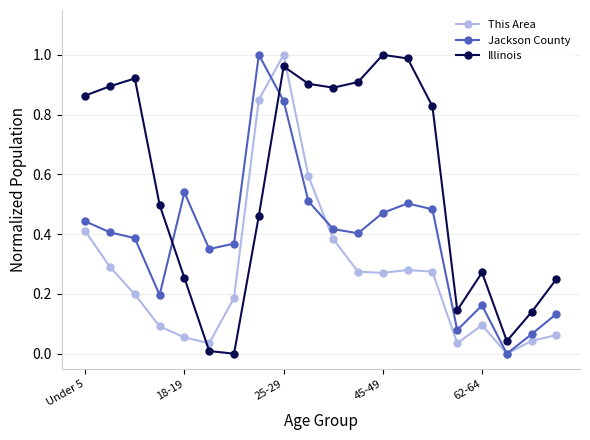

Which series has the largest total across all categories?

Illinois